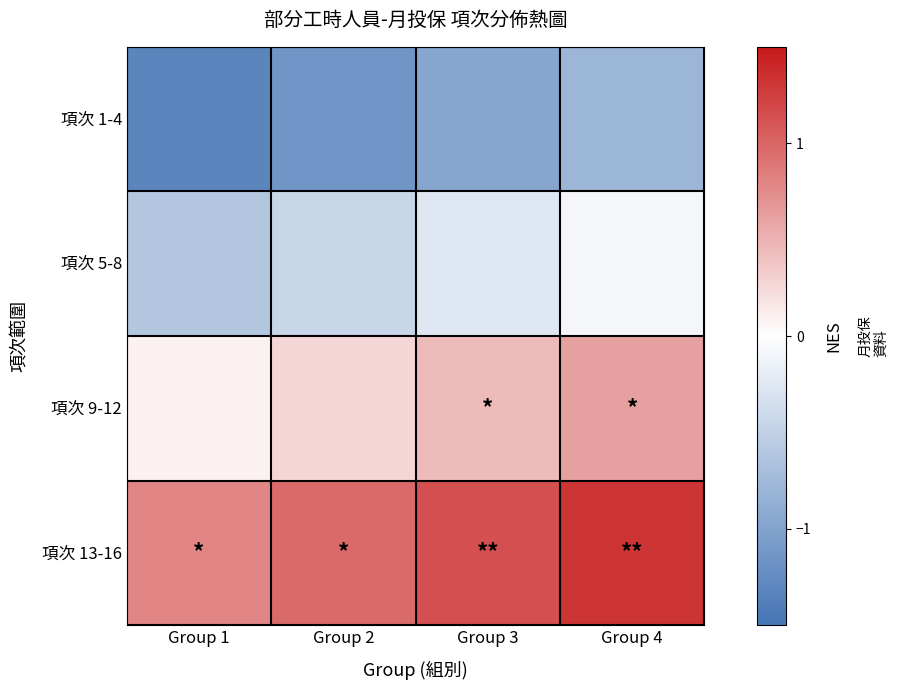

At how many categories does at least one series exceed 0?

4